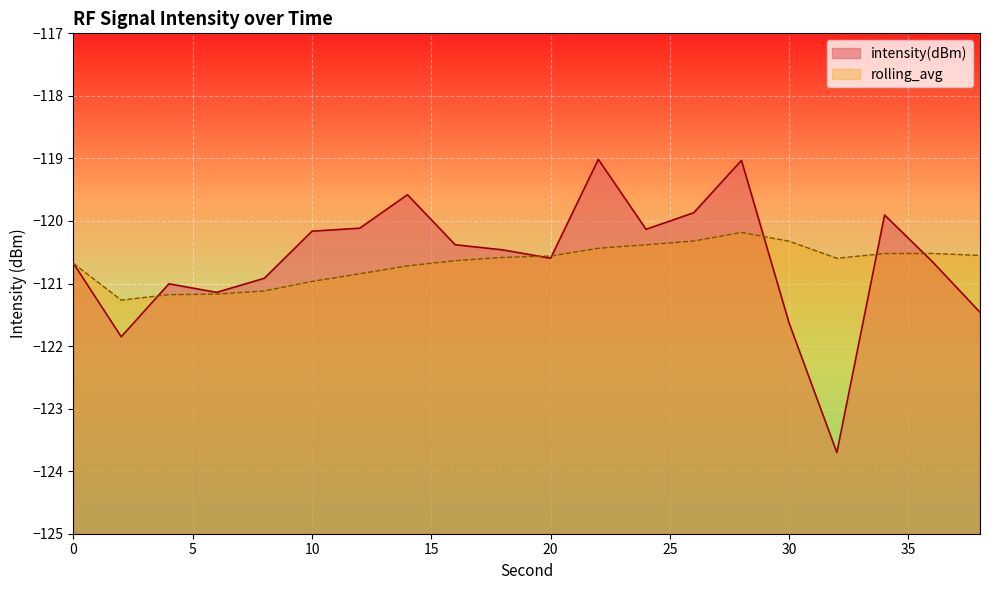

Rank the series by their average value, from highest to lowest.

intensity(dBm), rolling_avg